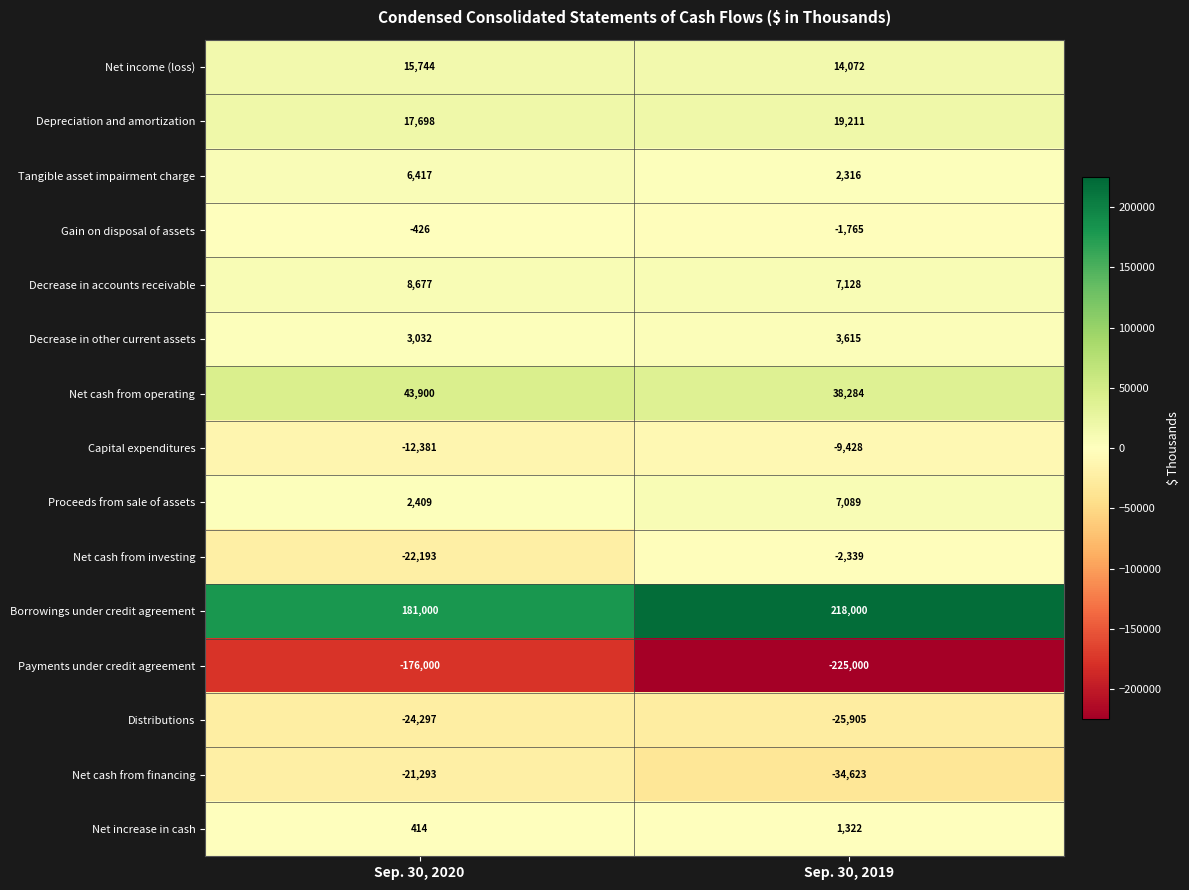

Which label corresponds to the largest value in the chart?

Sep. 30, 2019